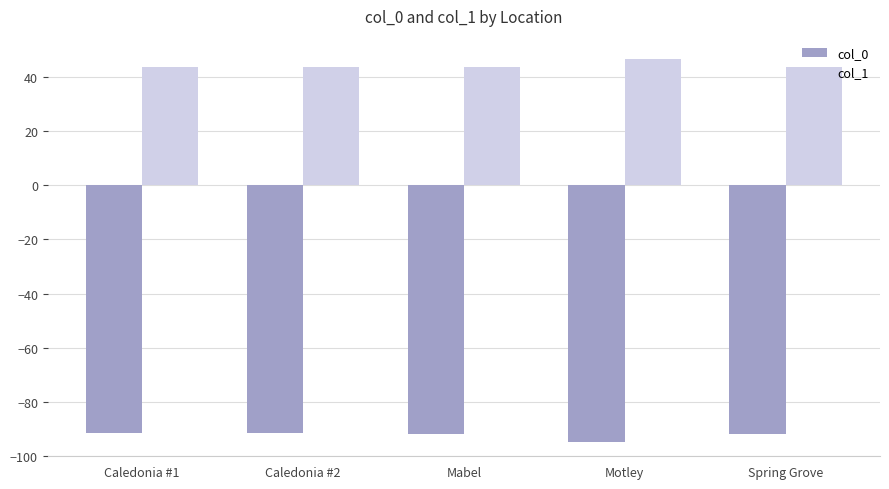

What is the highest value of the col_1 series?

46.3